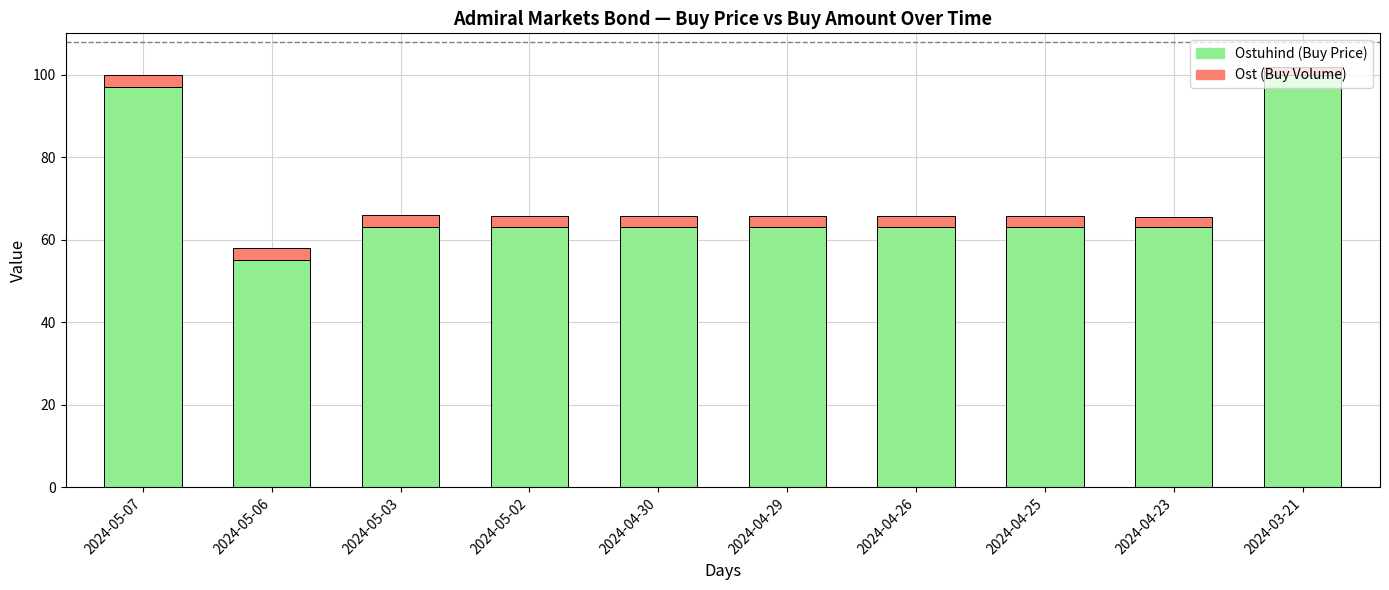

What is the total value across all series at 2024-04-26?

65.7